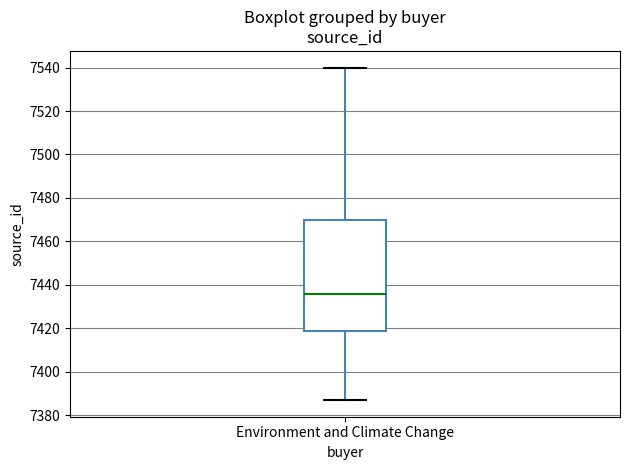

Transcribe this box plot: give where the median line is, the range the box spans, and where the two whiskers end, as read against the y-axis. The values are not printed on the chart, so give them approximately, as read against the axis.

median 7436, box 7420 to 7470, whiskers 7388 to 7540